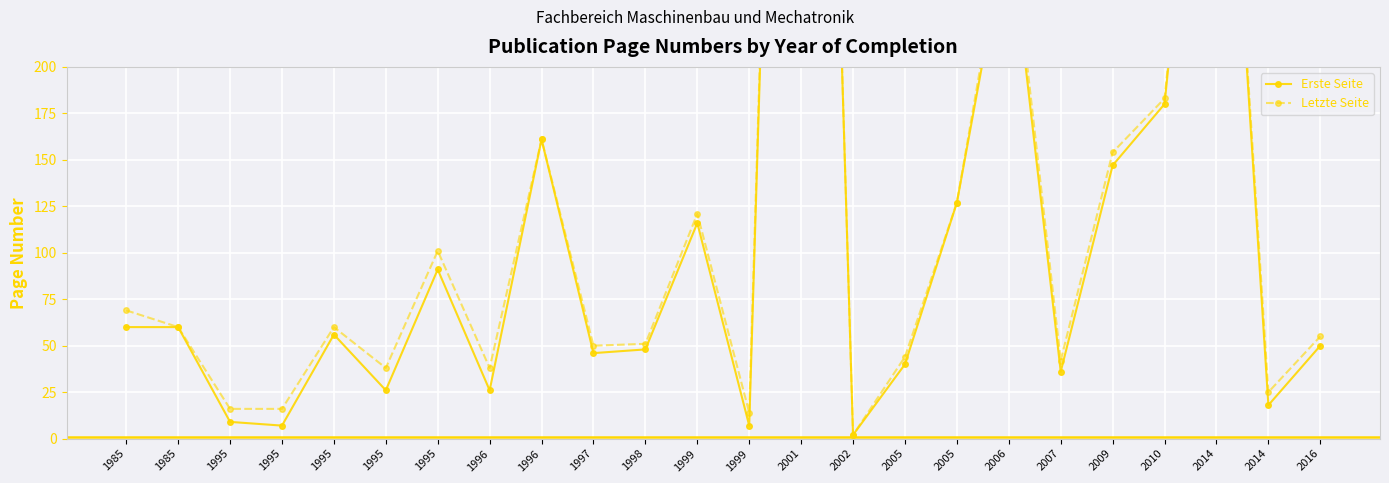

List the labels in order of Letzte Seite value, largest first.

2001, 2014, 2006, 2010, 1996, 2009, 2005, 1999, 1995, 1985, 1985, 1995, 2016, 1998, 1997, 2005, 2007, 1995, 1996, 2014, 1995, 1995, 1999, 2002